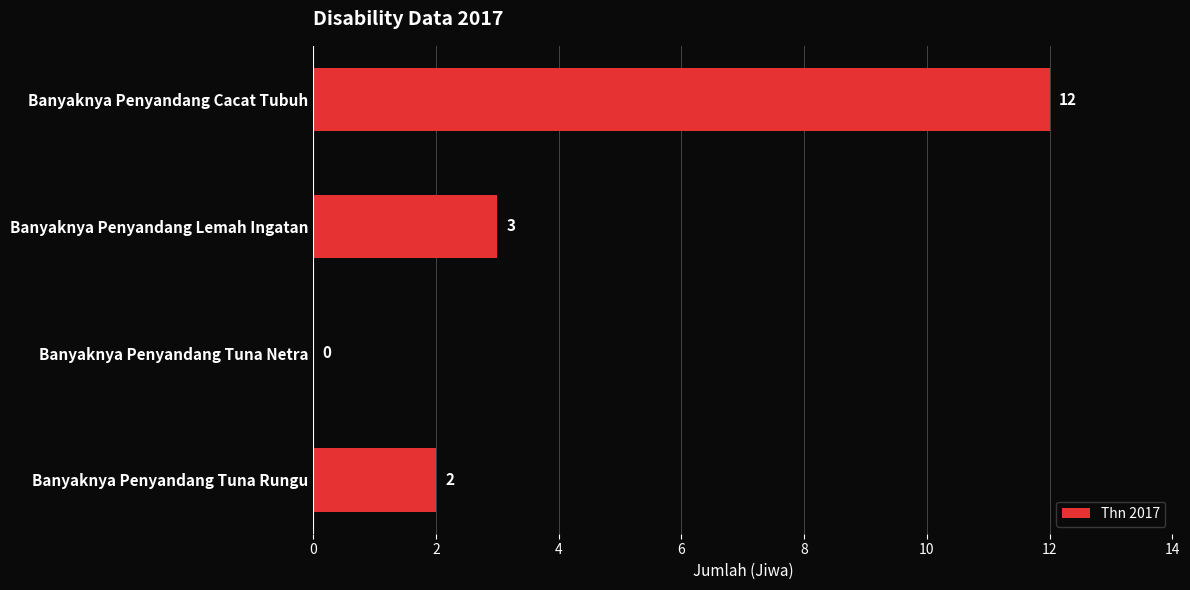

Does the chart contain stacked bars?

No